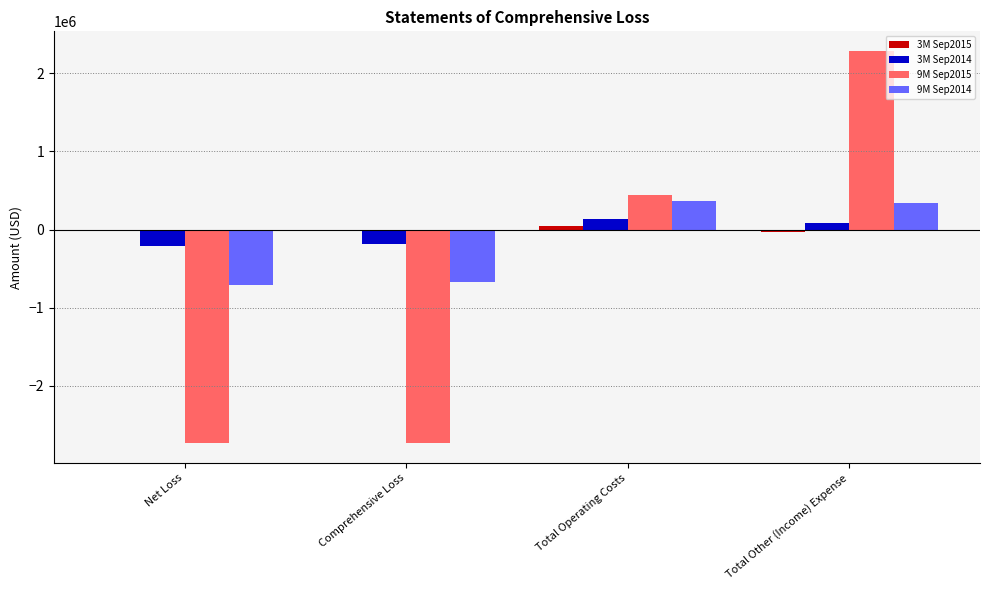

What is the sum of all 9M Sep2015 values?

-2735351